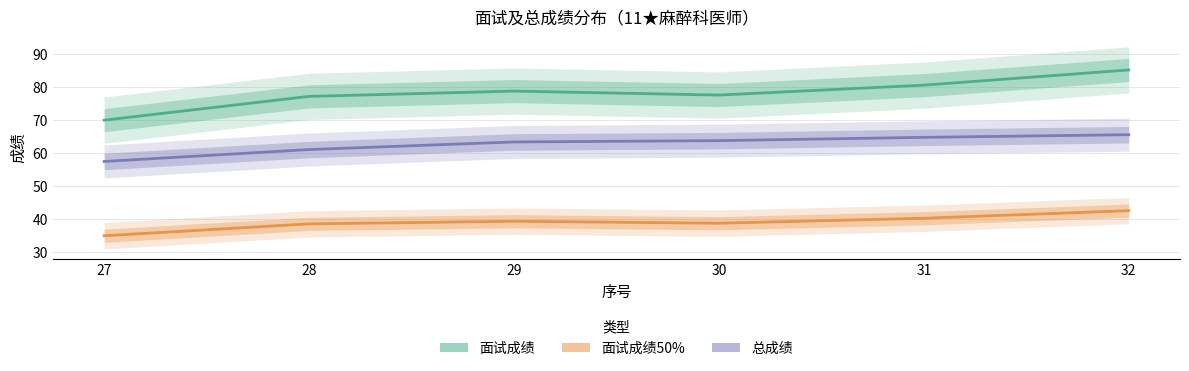

True or false: 总成绩 and 面试成绩 intersect in this chart.

False